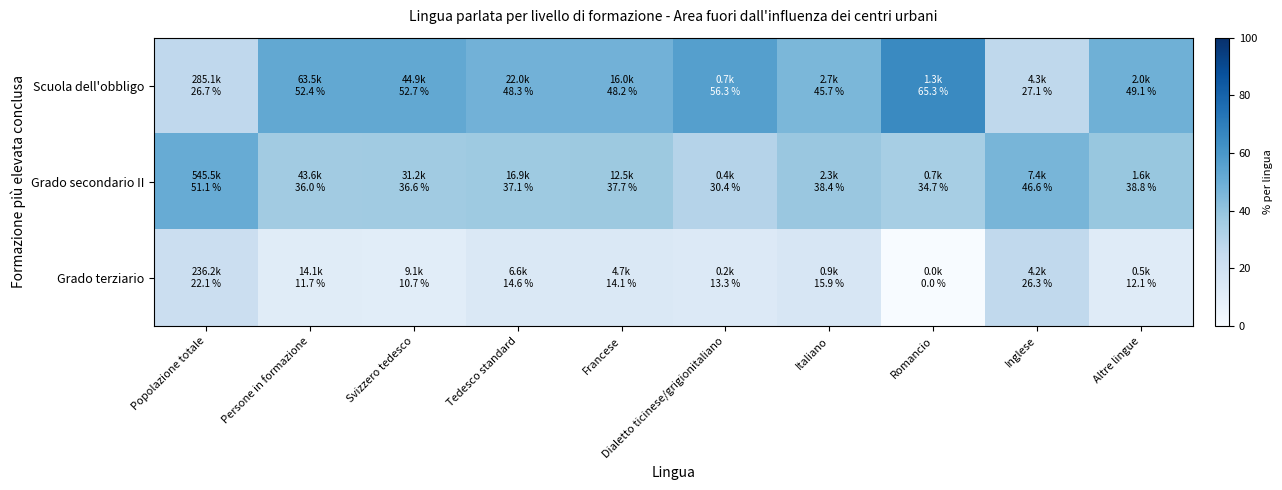

Between Dialetto ticinese/grigionitaliano and Popolazione totale, which is larger?

Dialetto ticinese/grigionitaliano